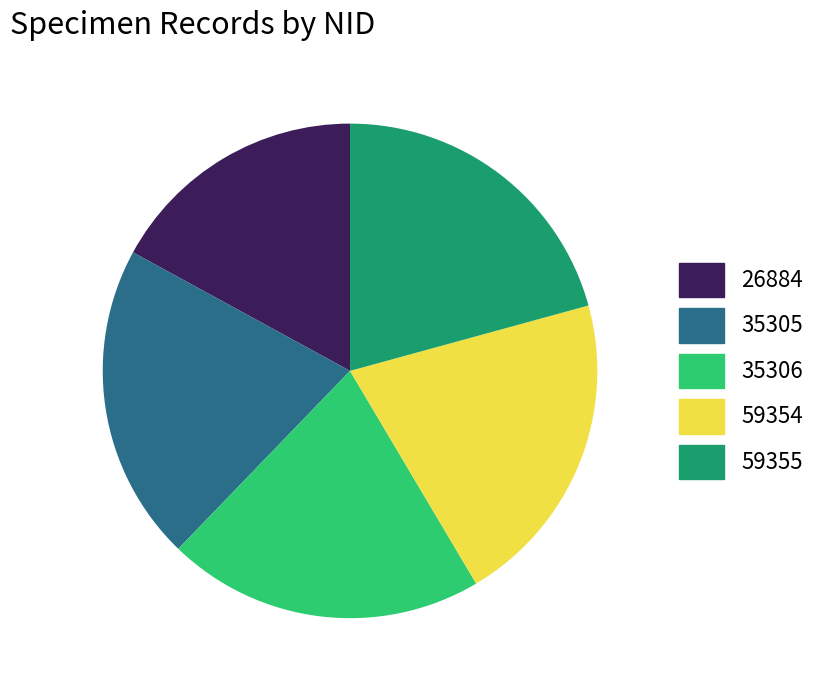

Approximately how many times larger is the value at 35306 compared to 59355?

1.0